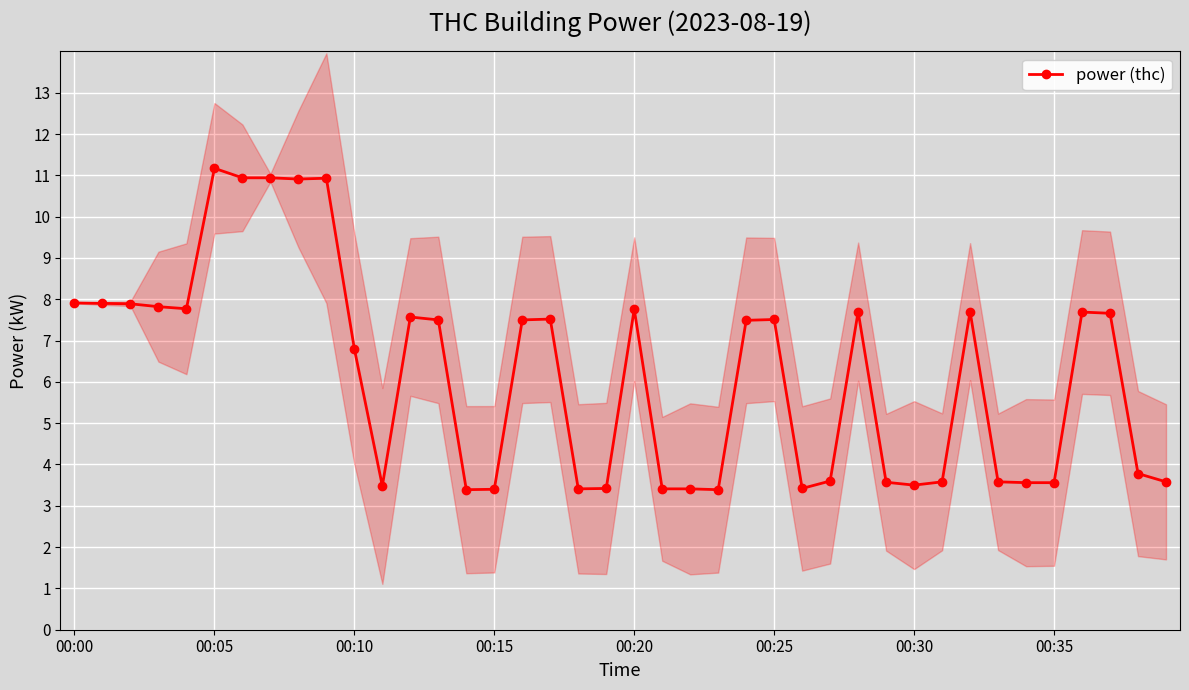

What is the smallest value displayed?

3.4